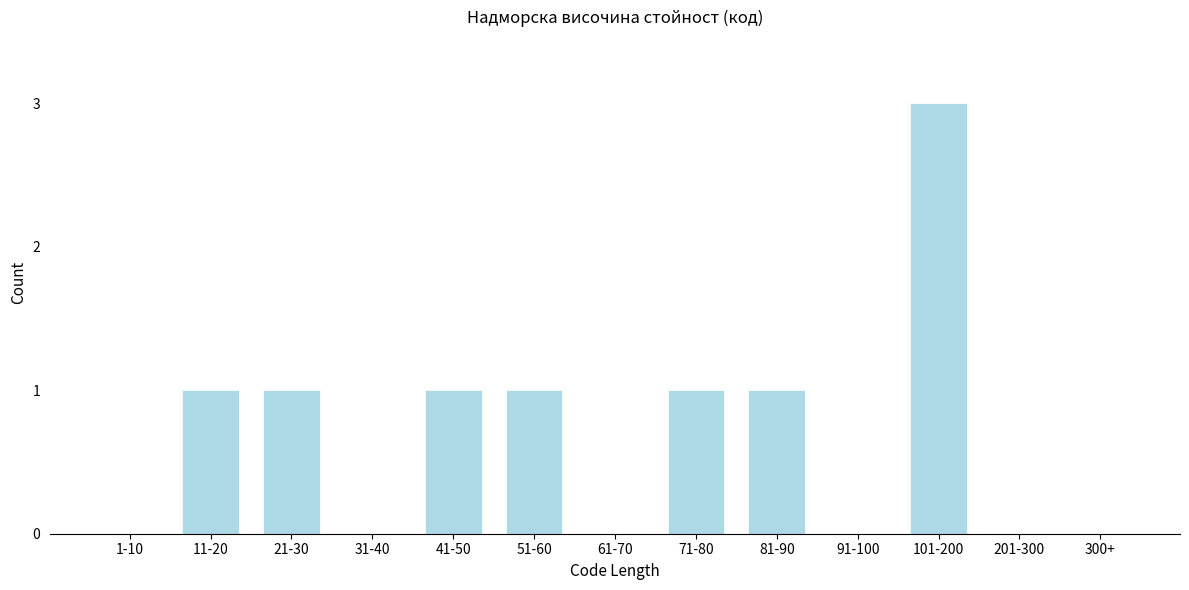

Reading left to right, transcribe all the data shown in this chart.

1-10=0	11-20=1	21-30=1	31-40=0	41-50=1	51-60=1	61-70=0	71-80=1	81-90=1	91-100=0	101-200=3	201-300=0	300+=0